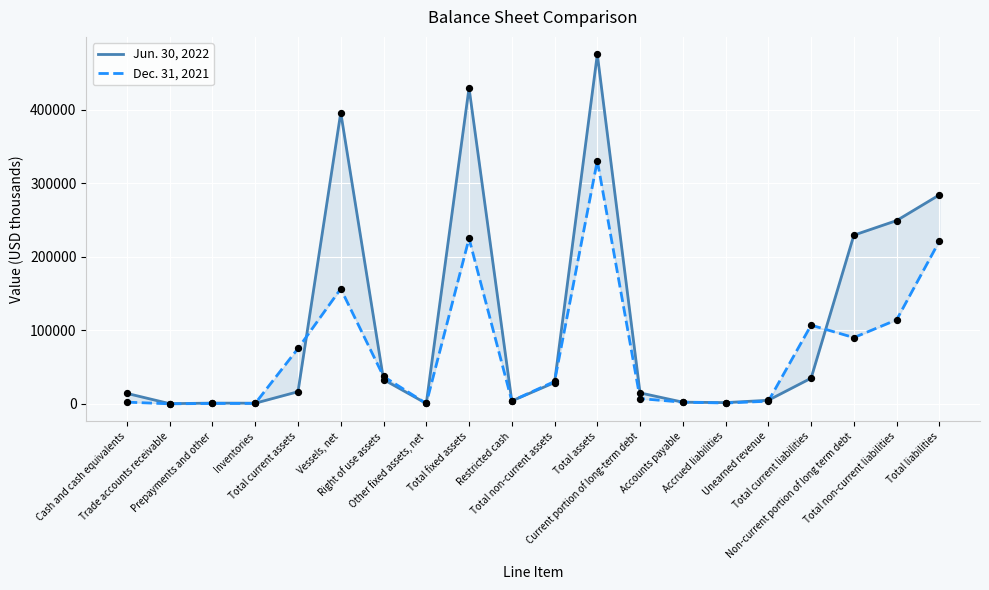

Which series has the widest spread of Y values?

Jun. 30, 2022